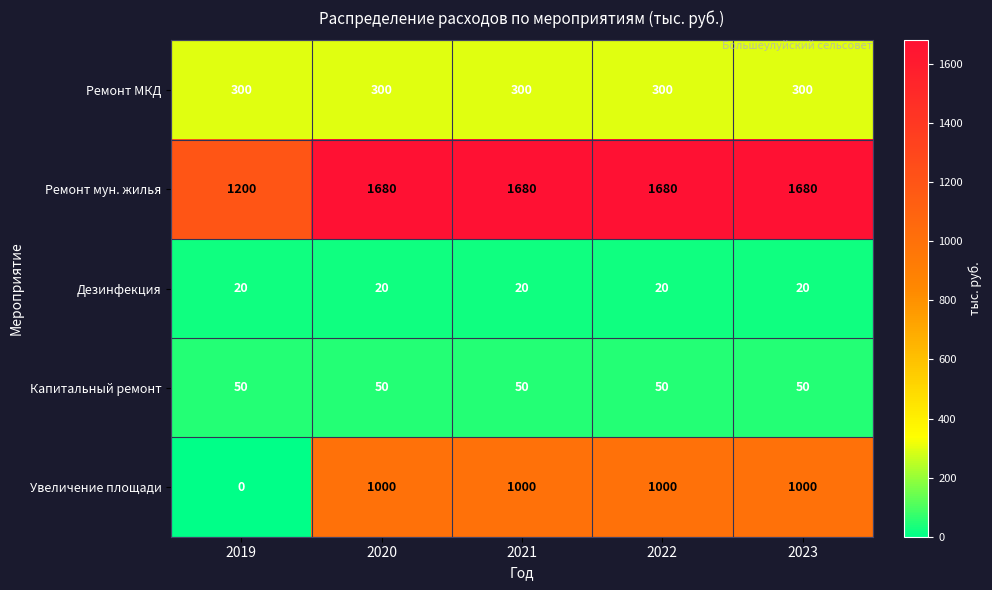

Reading left to right, extract all data points from this chart.

Ремонт МКД: 2019=300	2020=300	2021=300	2022=300	2023=300
Ремонт мун. жилья: 2019=1200	2020=1680	2021=1680	2022=1680	2023=1680
Дезинфекция: 2019=20	2020=20	2021=20	2022=20	2023=20
Капитальный ремонт: 2019=50	2020=50	2021=50	2022=50	2023=50
Увеличение площади: 2019=0	2020=1000	2021=1000	2022=1000	2023=1000